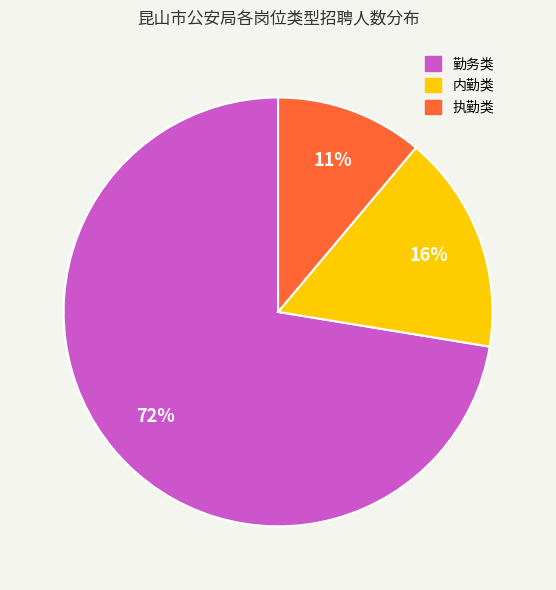

Is there any slice that represents more than half of the pie?

Yes